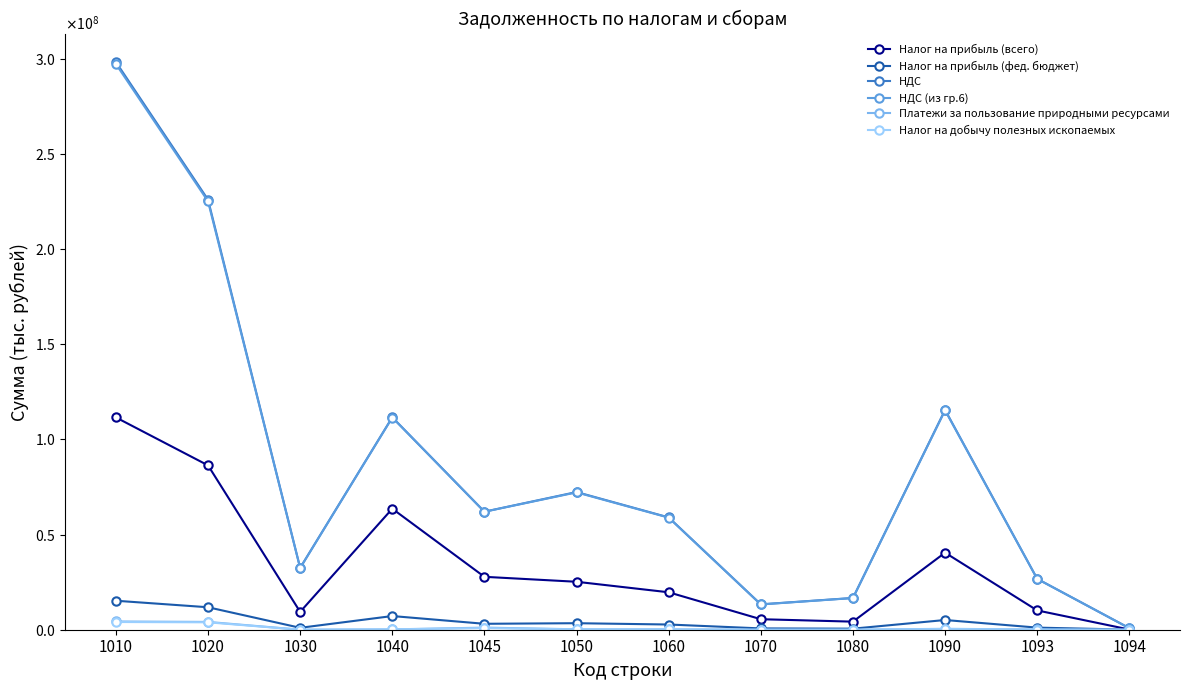

What is the difference between the Платежи за пользование природными ресурсами values at 1094 and 1020?

4094450